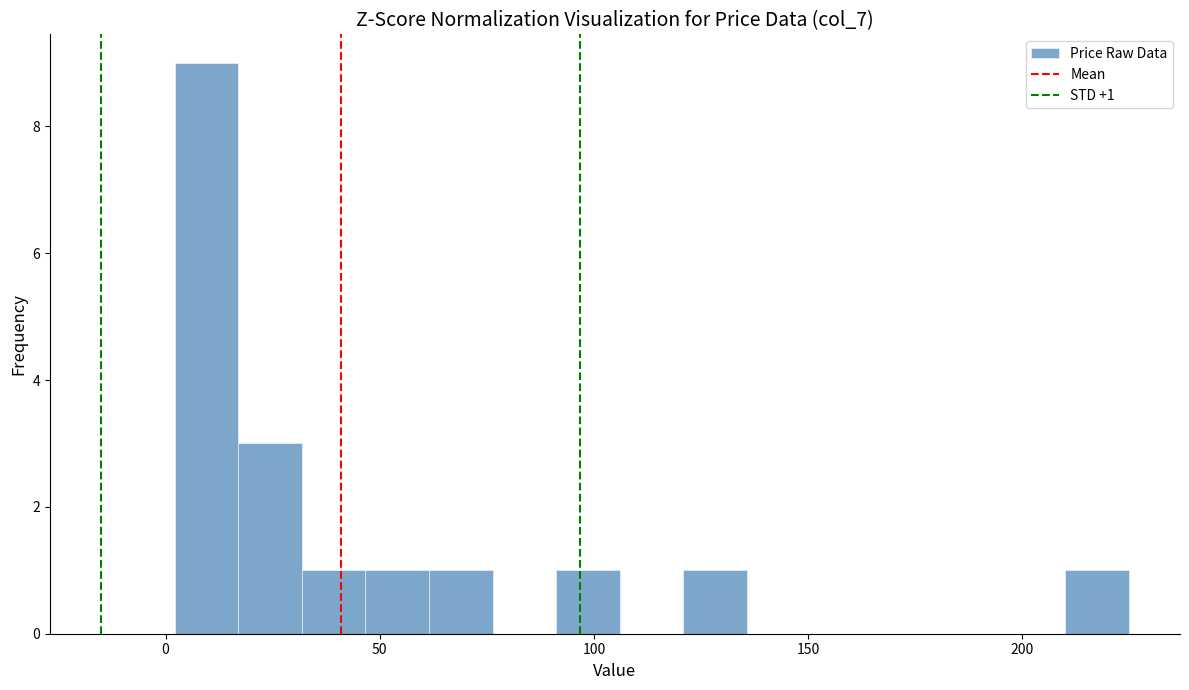

Read against the x-axis, roughly where is the centre of the tallest bar?

10